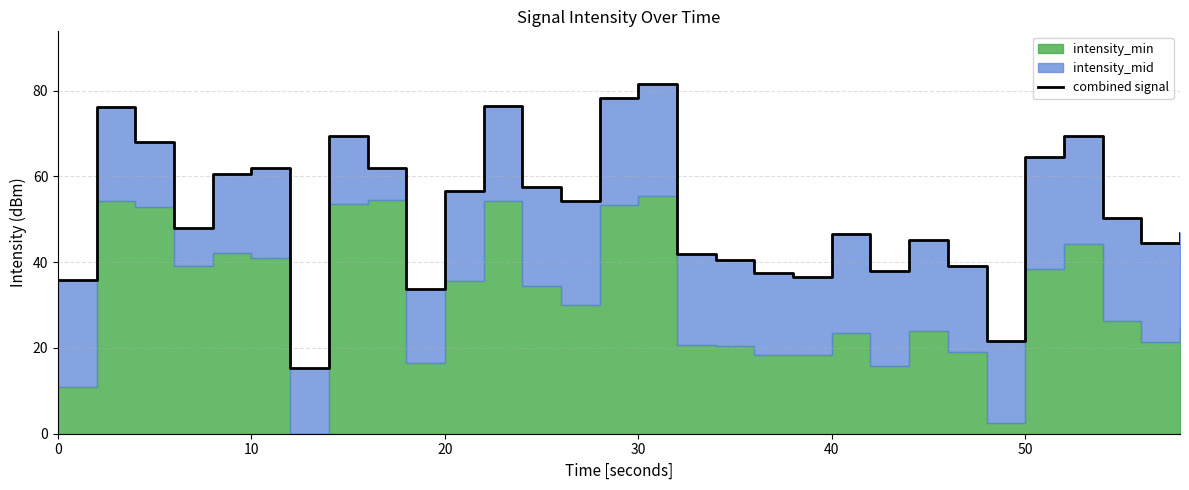

True or false: there are more than 1 points higher than both neighbors.

True